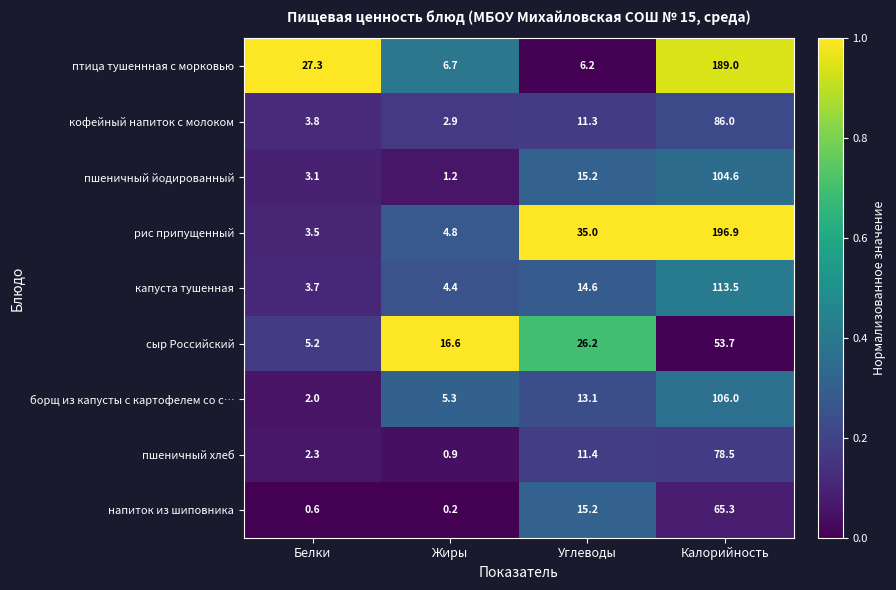

How many values in the напиток из шиповника series are below 15?

2